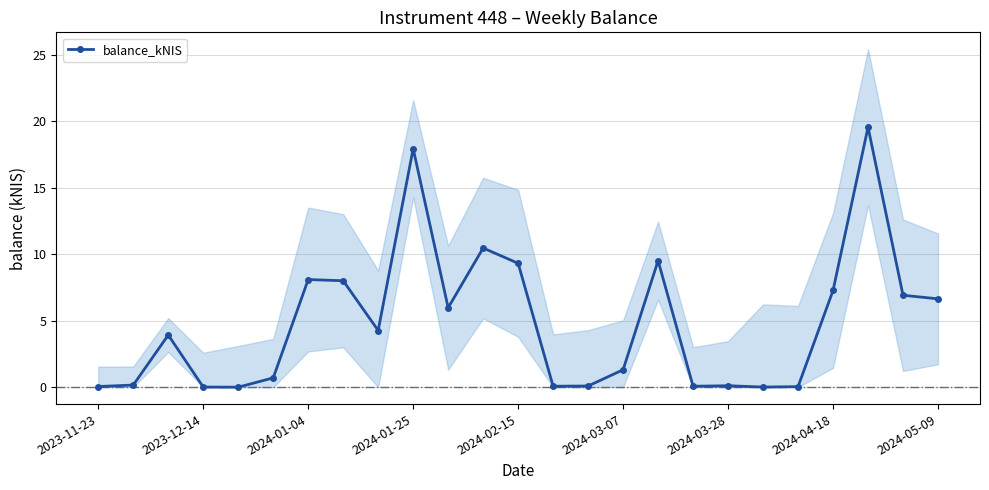

True or false: the data shows 10.6 at 22.

False